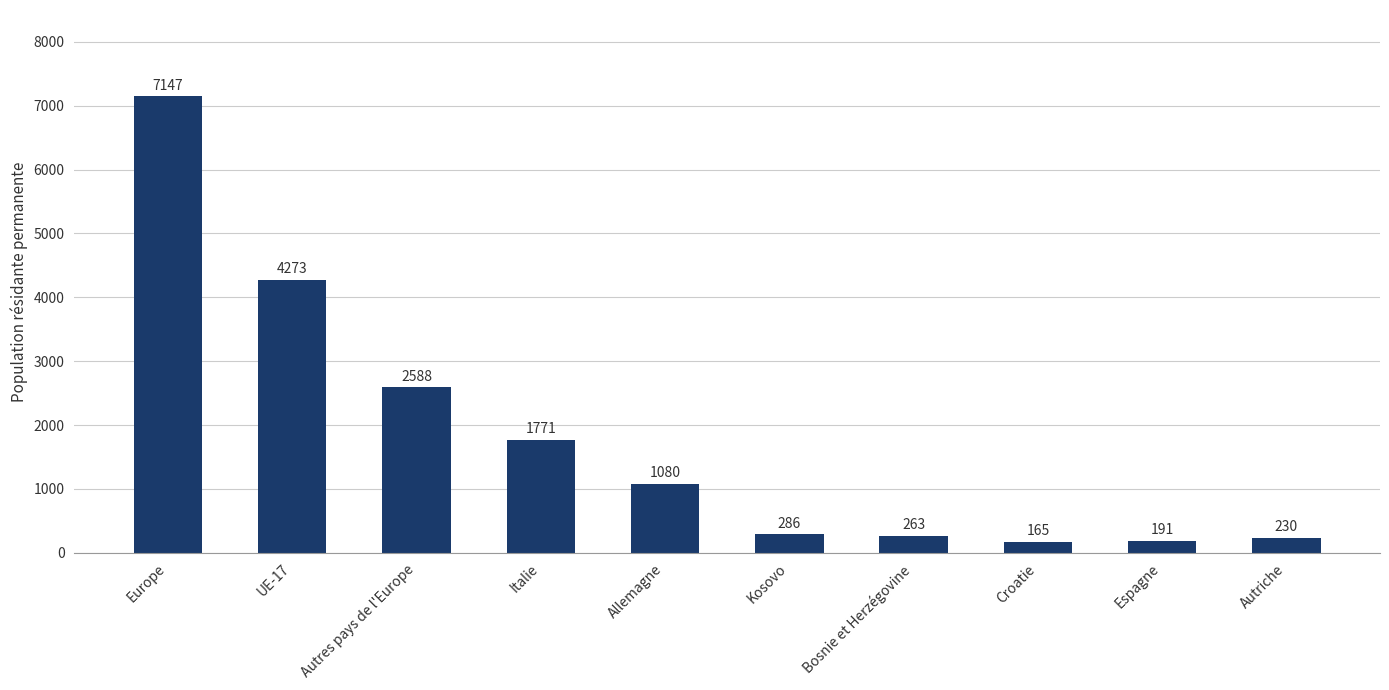

What is the label of the 7th bar from the left?

Bosnie et Herzégovine